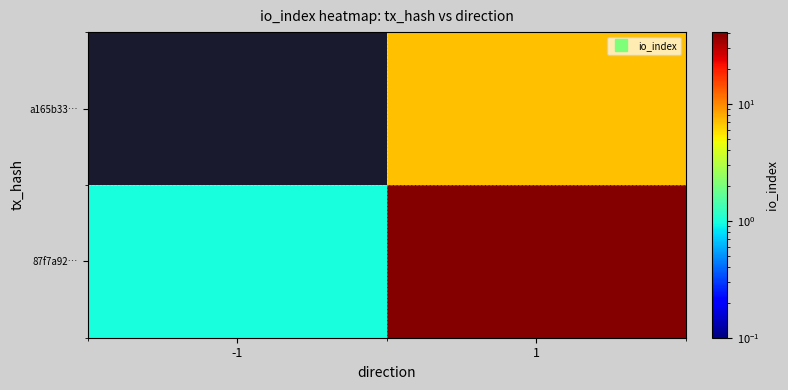

At which category is the sum across all series the highest?

1